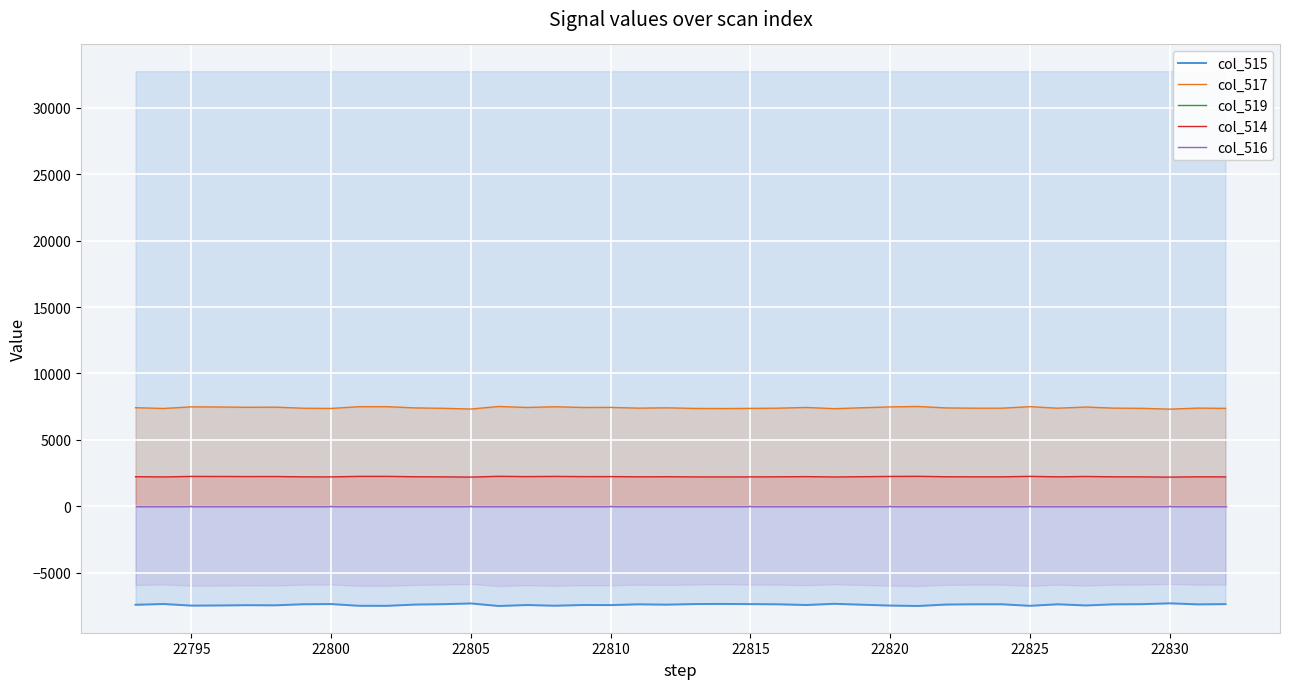

What are all the series names shown in the legend?

col_515, col_517, col_519, col_514, col_516